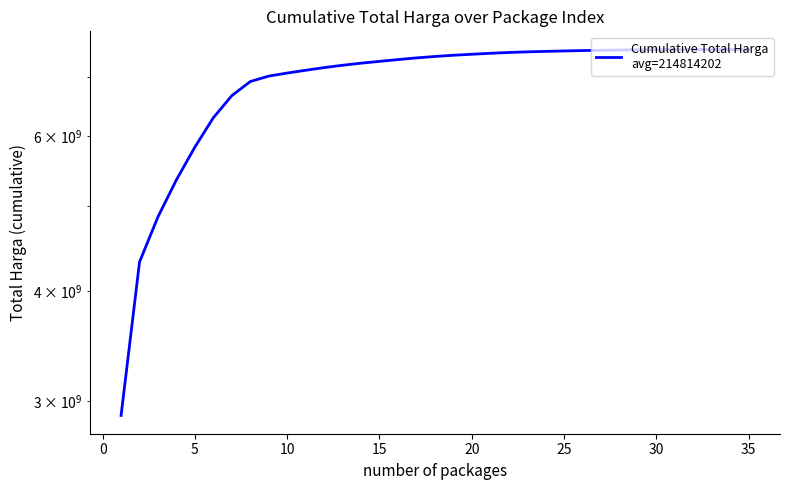

Reading left to right, extract all data points from this chart.

2892122000	4317989900	4859060900	5352060900	5829660900	6293663000	6667067000	6917417000	7016189570	7072342370	7123943370	7173673410	7217532610	7256972610	7291264610	7325264610	7357705810	7385117810	7408770810	7427945810	7446845810	7462359770	7474813670	7483993670	7492736170	7500137410	7505266410	7509938610	7514288610	7517060610	7517638485	7517972085	7518237085	7518419085	7518497085